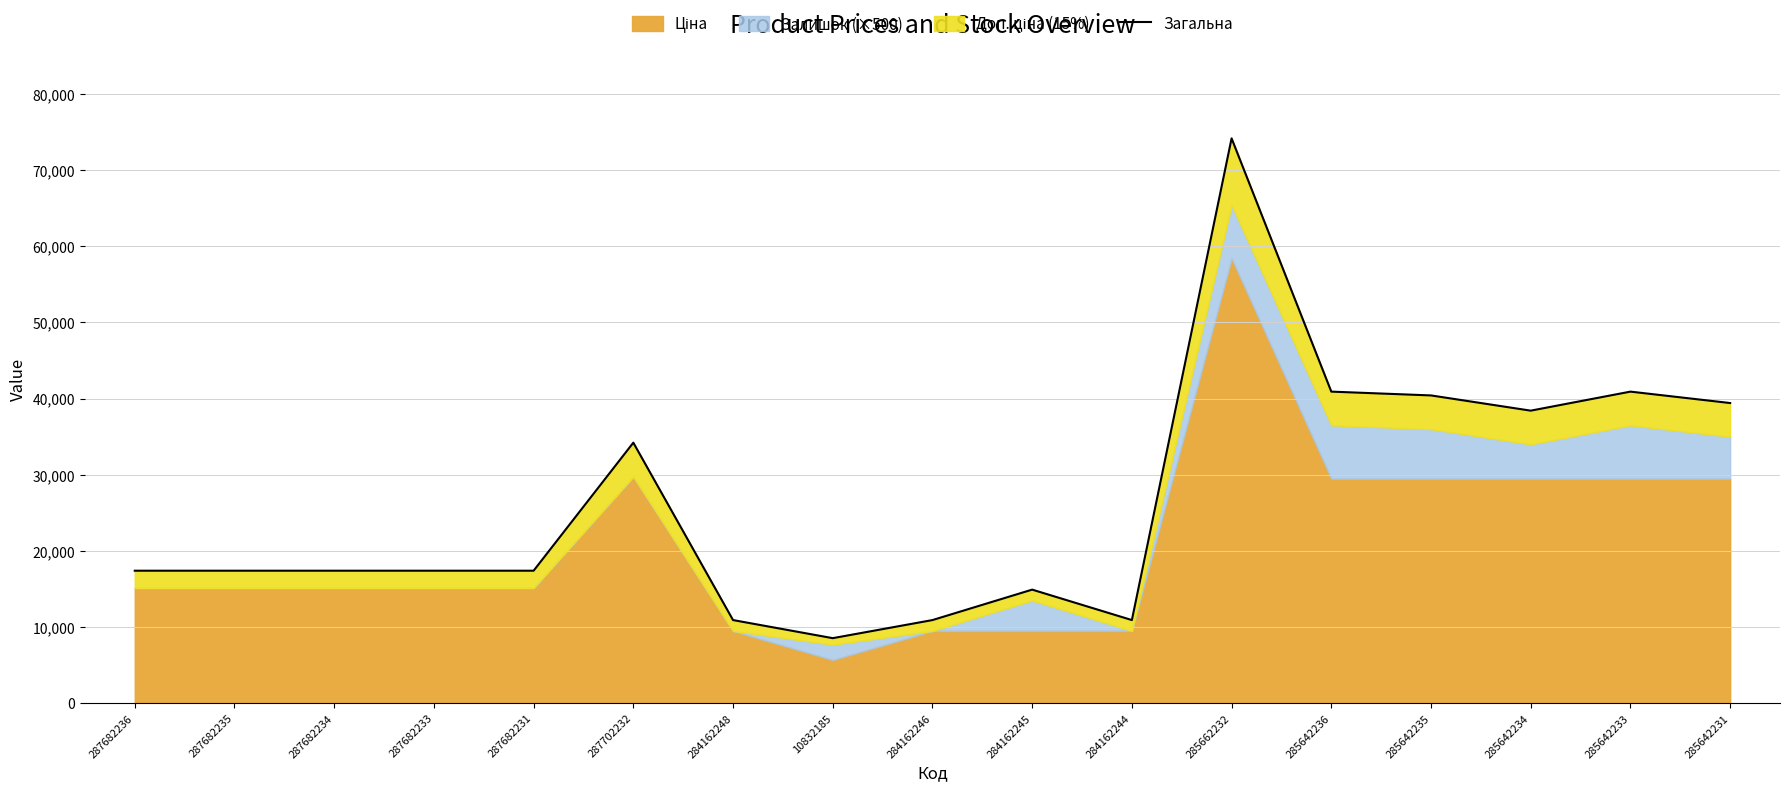

The chart shows a value of 40415.2 at 285642235. True or false?

True